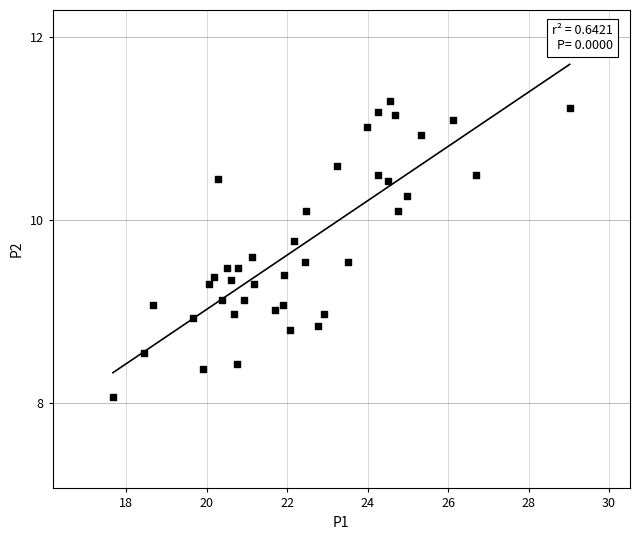

What is the range of X values (max minus min)?

11.3